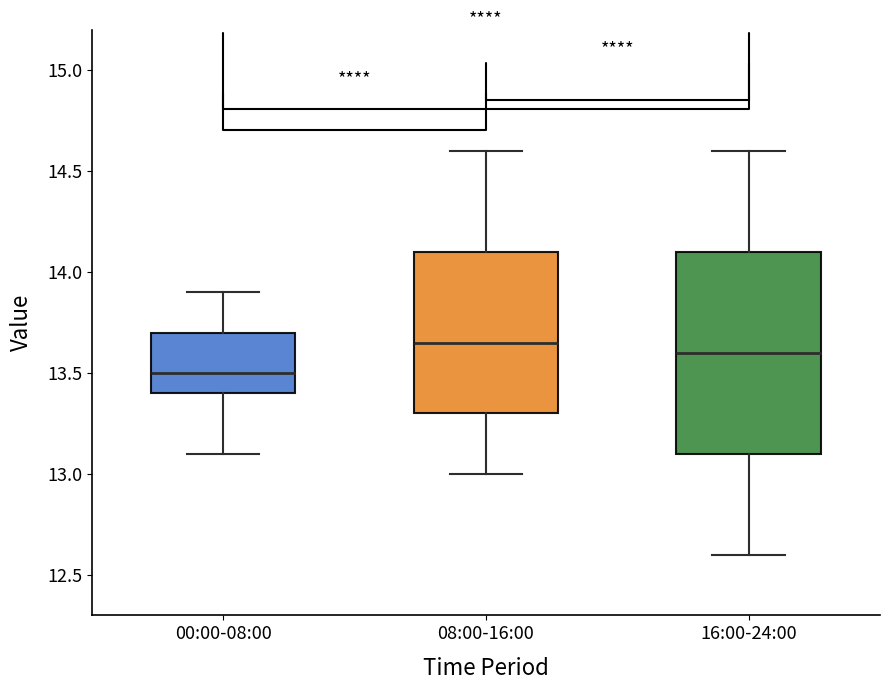

Reading left to right, transcribe this box plot: for each box, give where its median line is, the range the box spans, and where its two whiskers end, as read against the y-axis. The values are not printed on the chart, so give them approximately, as read against the axis.

00:00-08:00: median 13.50, box 13.40 to 13.70, whiskers 13.10 to 13.90
08:00-16:00: median 13.65, box 13.30 to 14.10, whiskers 13.00 to 14.60
16:00-24:00: median 13.60, box 13.10 to 14.10, whiskers 12.60 to 14.60